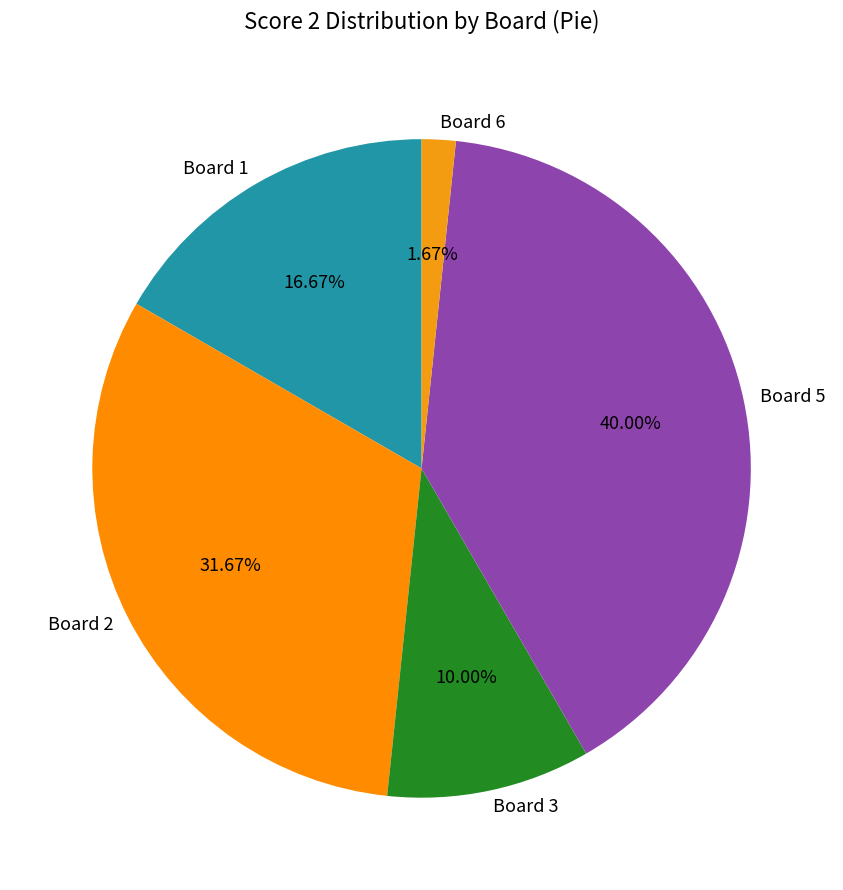

To the nearest percent, what portion does Board 3 represent?

10%